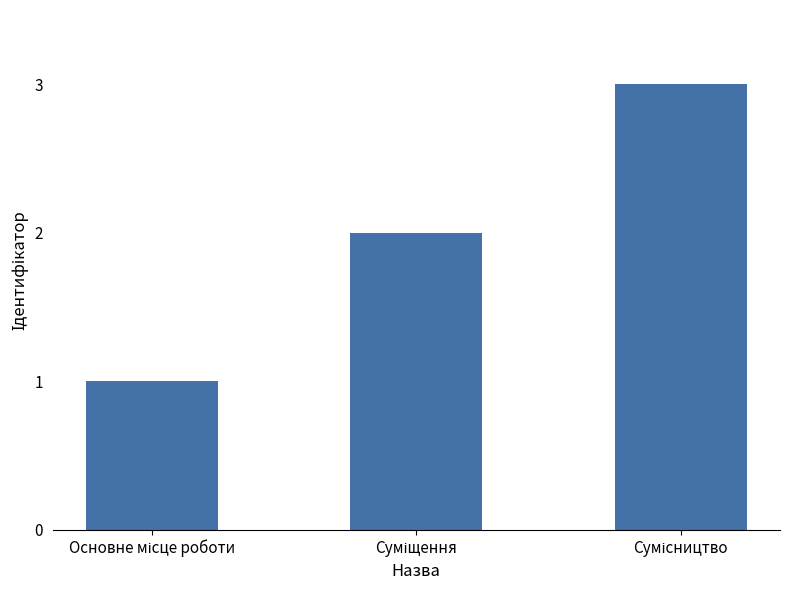

What is the greatest value displayed?

3